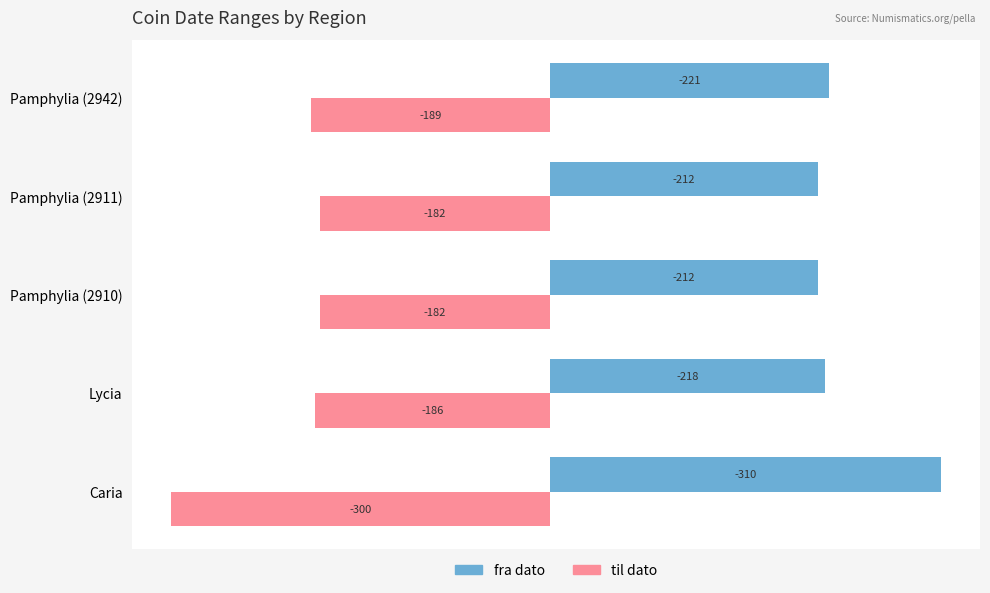

List the series in order of their overall mean, lowest first.

til dato, fra dato